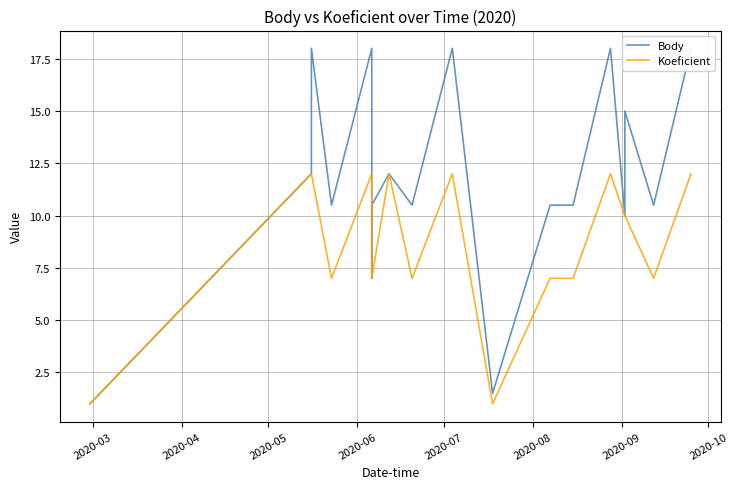

What is the sum of all Koeficient values?

155.0